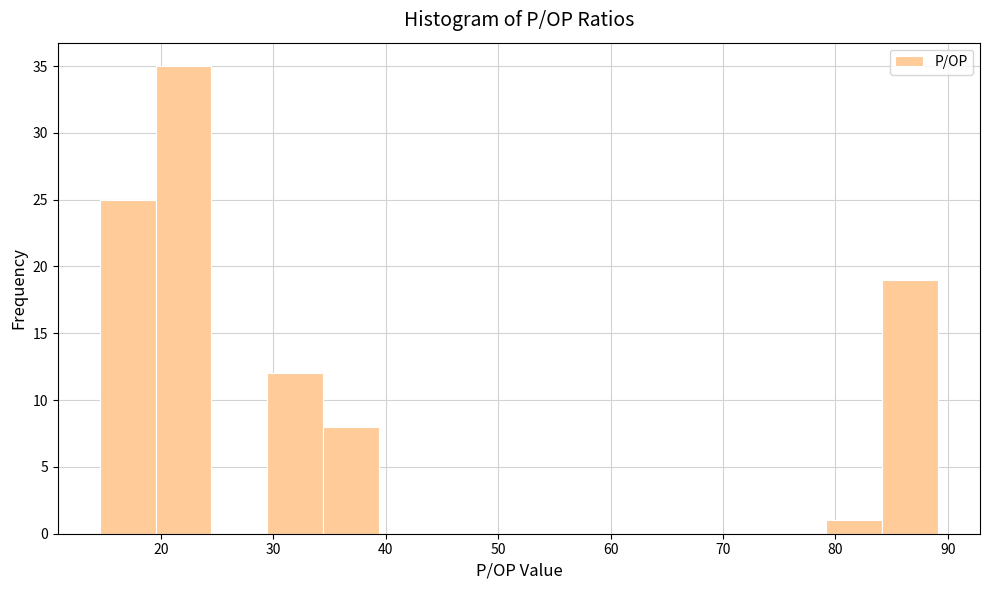

Reading left to right, list every bar in this chart as the range it spans on the x-axis followed by its height. Neither the bar edges nor the heights are printed on the chart, so give them approximately, as read against the axes.

15 to 20: 25
20 to 25: 35
25 to 29: 0
29 to 34: 12
34 to 39: 8
39 to 44: 0
44 to 49: 0
49 to 54: 0
54 to 59: 0
59 to 64: 0
64 to 69: 0
69 to 74: 0
74 to 79: 0
79 to 84: 1
84 to 89: 19